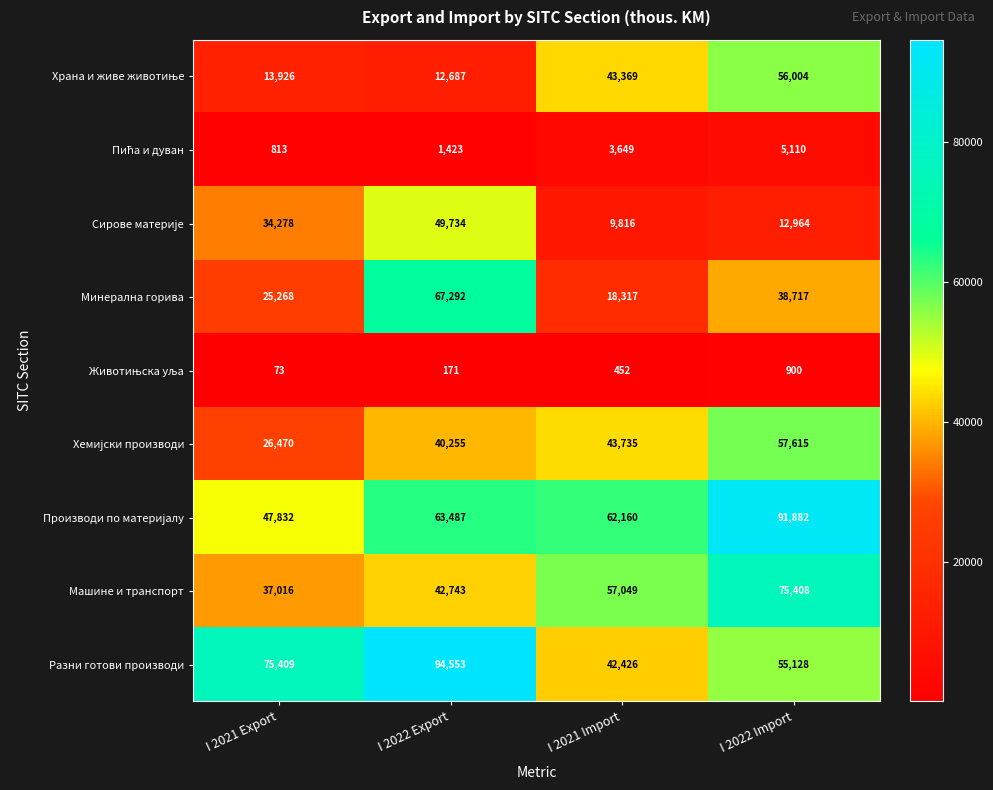

Which series changed the most between I 2021 Export and I 2022 Export?

Минерална горива